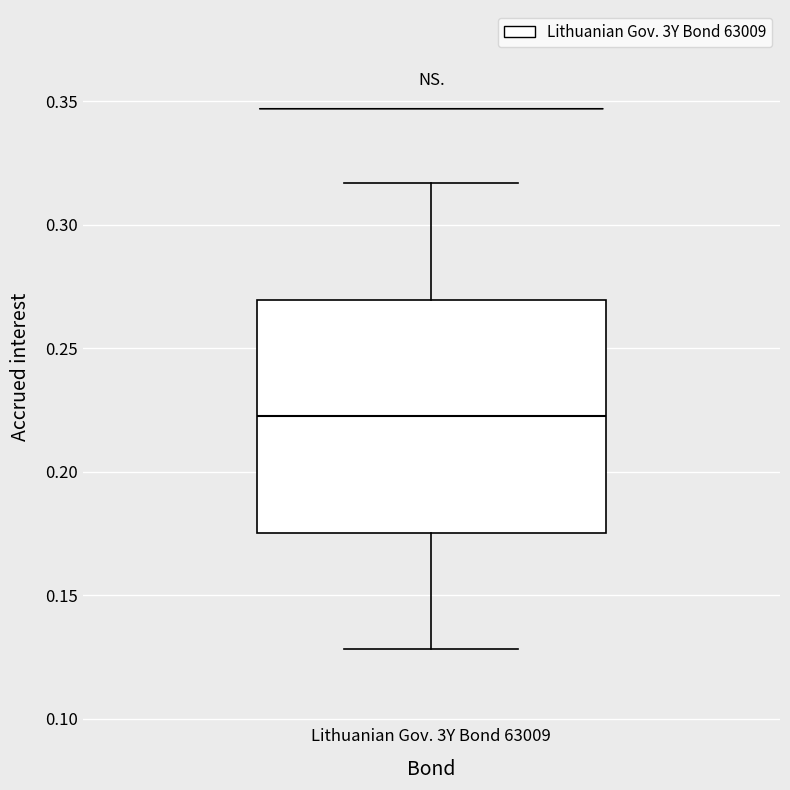

Read this box plot against the y-axis: the position of the median line, the range covered by the box, and the ends of both whiskers. The values are not printed on the chart, so give them approximately, as read against the axis.

median 0.225, box 0.175 to 0.270, whiskers 0.130 to 0.315